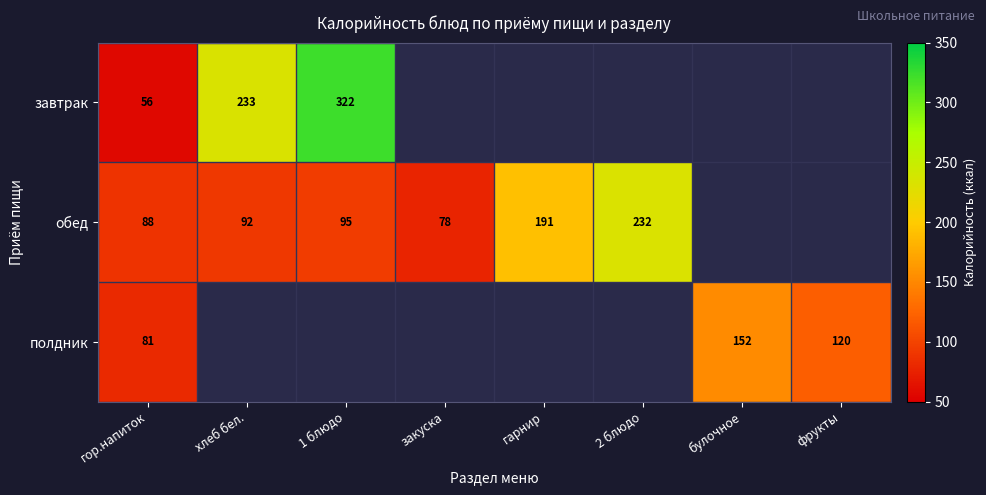

Rank the series at гор.напиток from highest to lowest value.

обед, полдник, завтрак